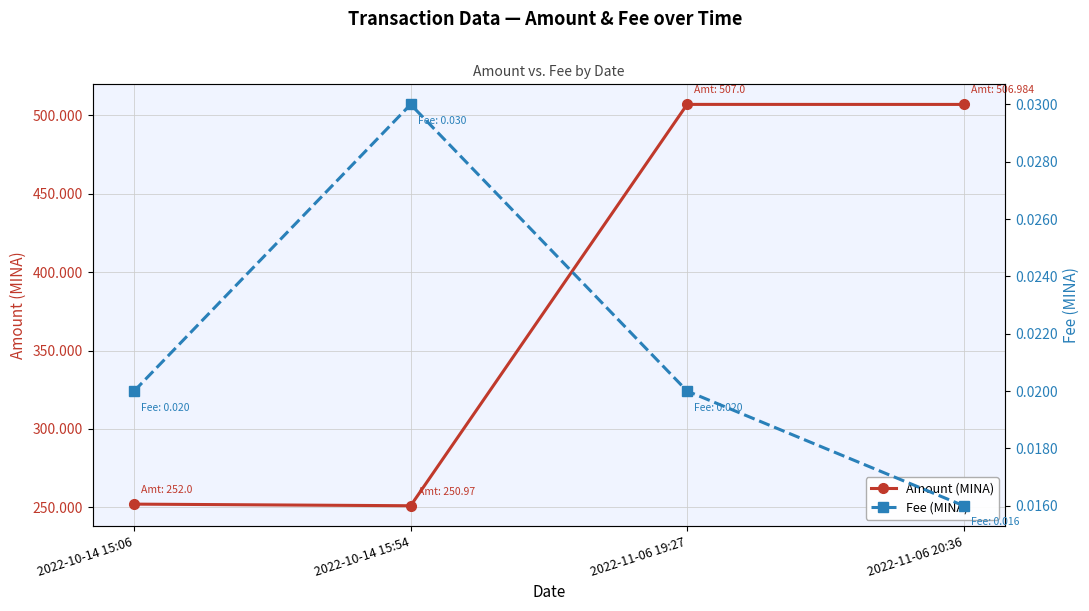

What are all the series names shown in the legend?

Amount (MINA), Fee (MINA)